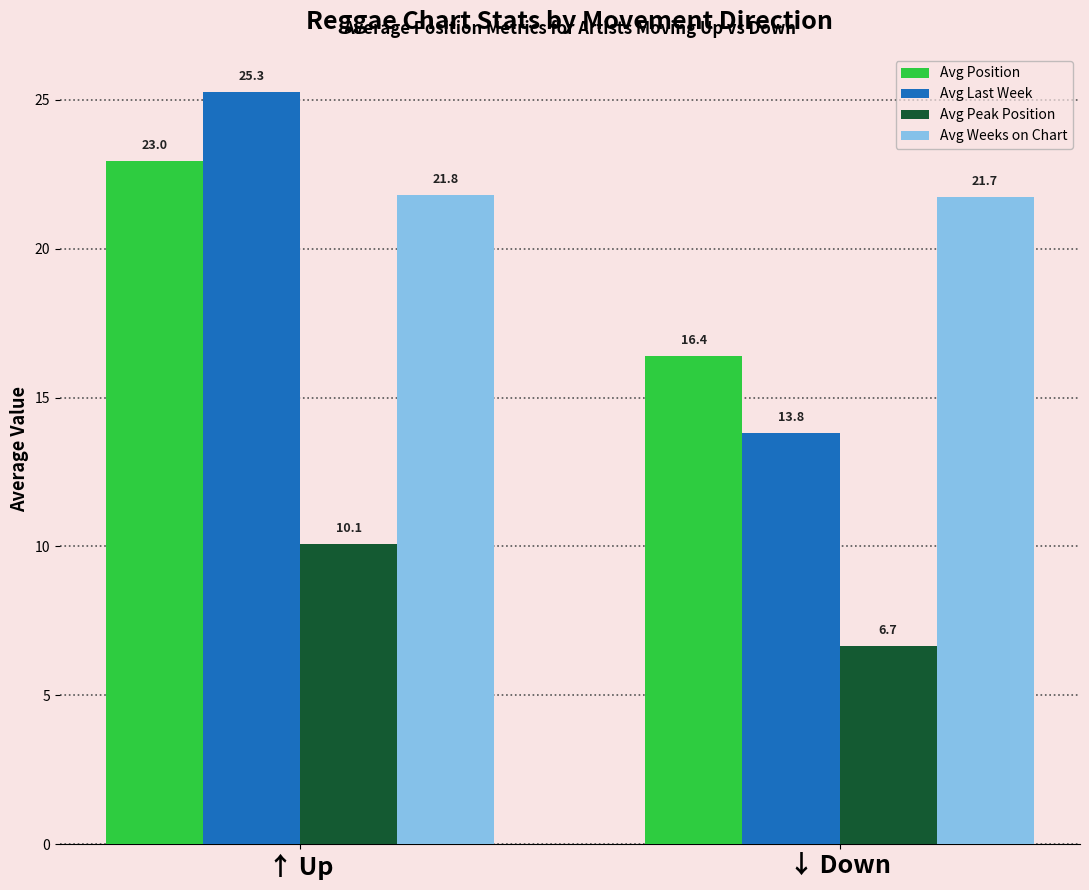

How many bars are there in total?

8